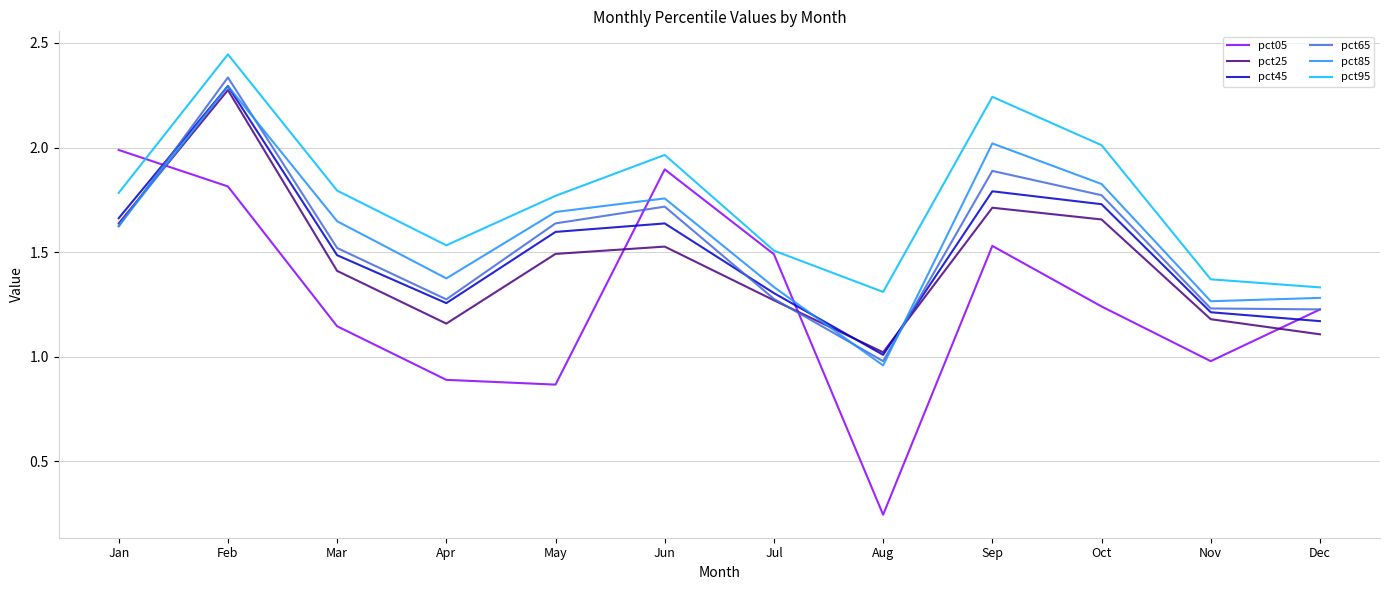

Is it true that pct05 equals 0.5 at Apr?

False